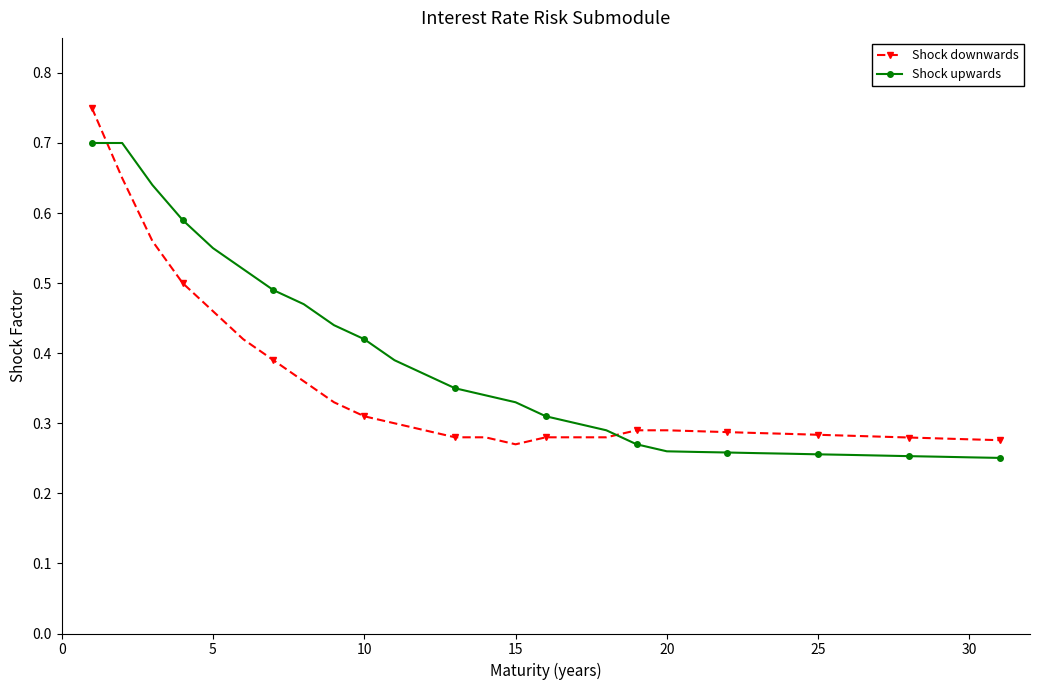

What are all the series names shown in the legend?

Shock downwards, Shock upwards